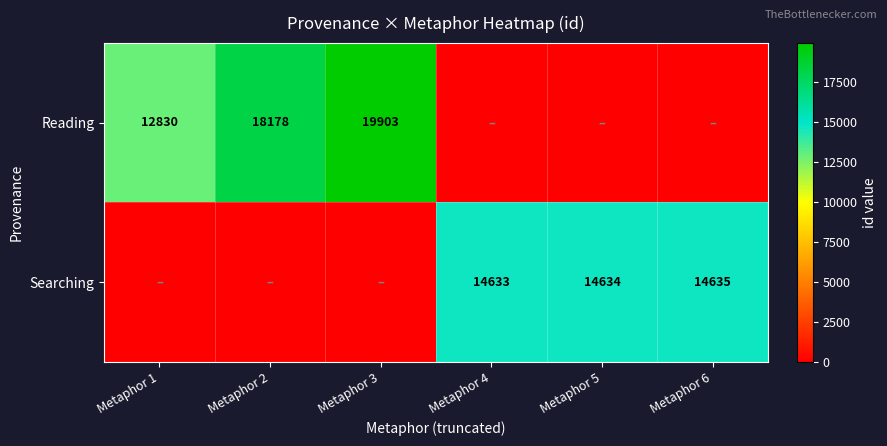

Is the value of Reading at Metaphor 3 greater than the value of Searching at Metaphor 5?

Yes